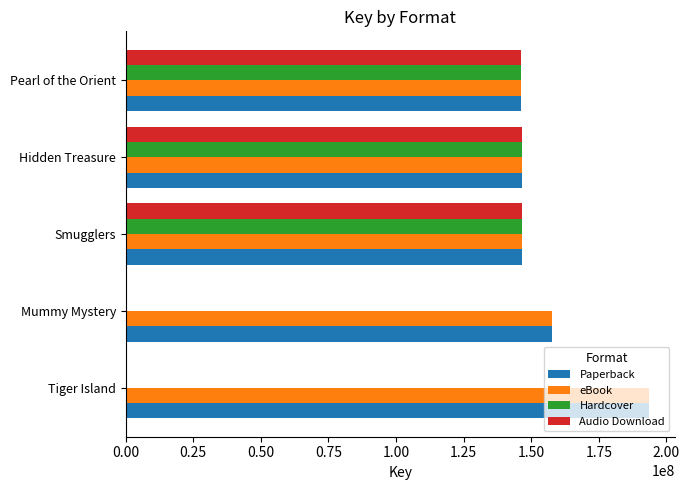

What is the sum of all Audio Download values?

439566020